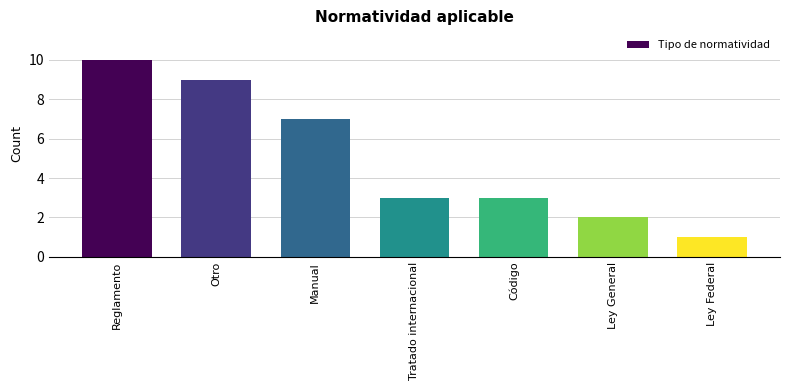

What is the label of the 1st bar from the right?

Ley Federal